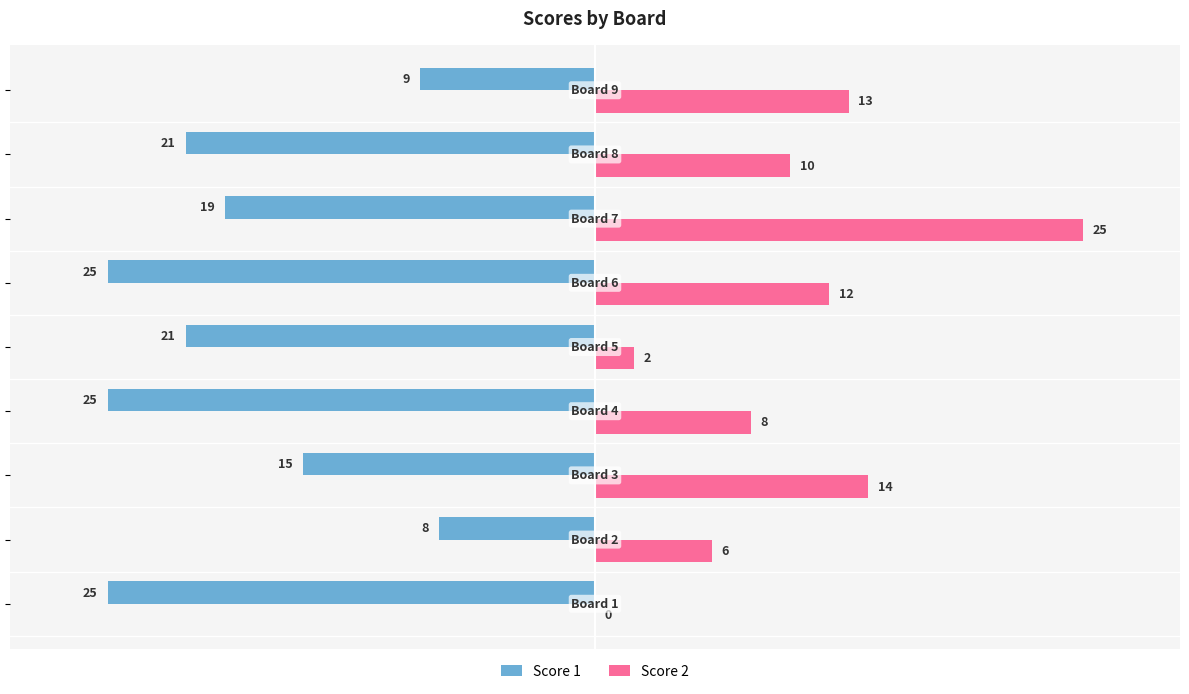

How many Score 1 values are between -25 and -15?

7